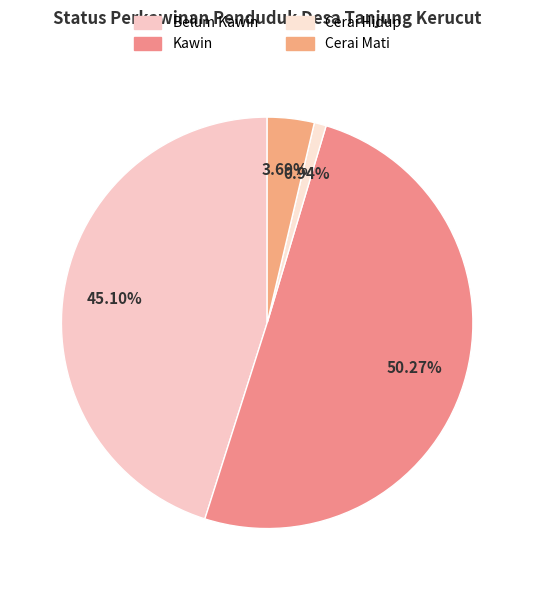

What is the change in value from Belum Kawin to Cerai Hidup?

-1222